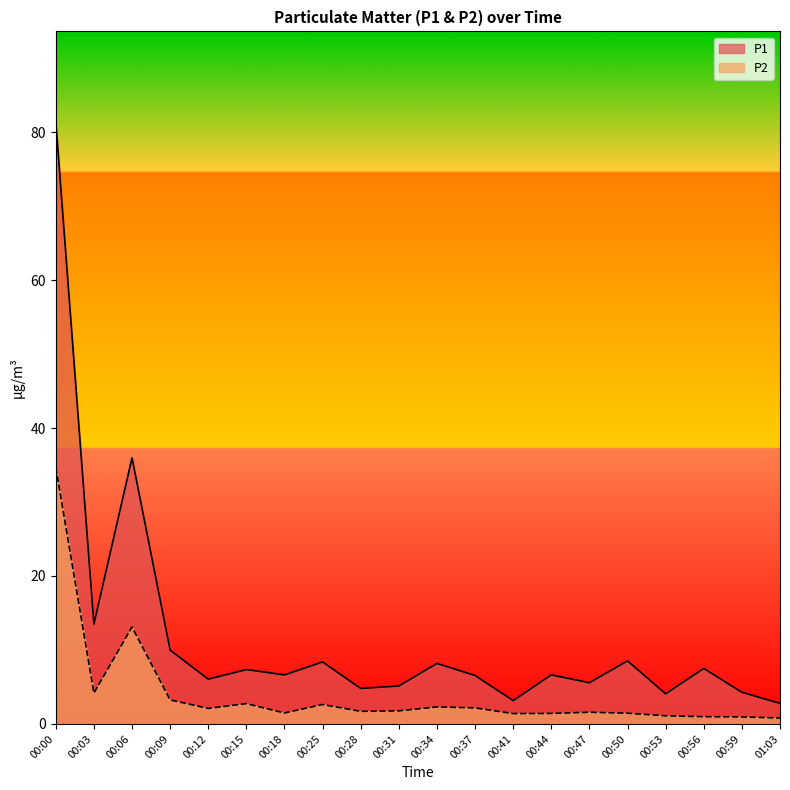

List the labels in order of P2 value, smallest first.

01:03, 00:59, 00:56, 00:53, 00:41, 00:44, 00:50, 00:18, 00:47, 00:28, 00:31, 00:12, 00:37, 00:34, 00:25, 00:15, 00:09, 00:03, 00:06, 00:00